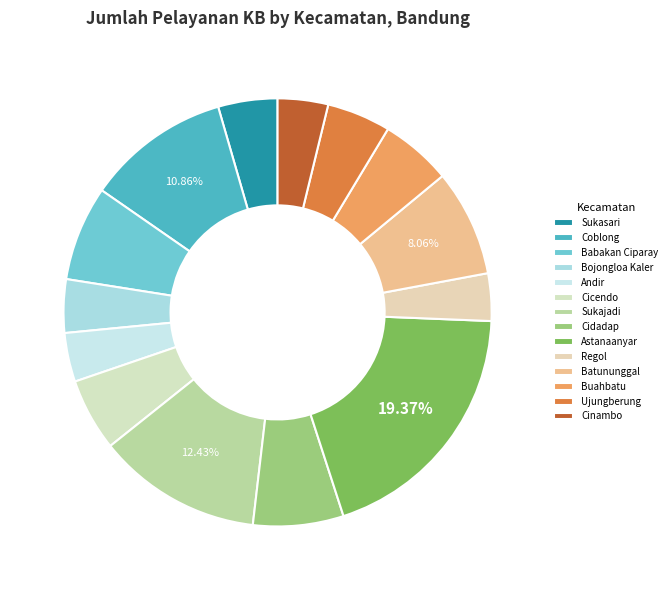

To the nearest percent, what is the difference between the Regol and Buahbatu slice percentages?

2%